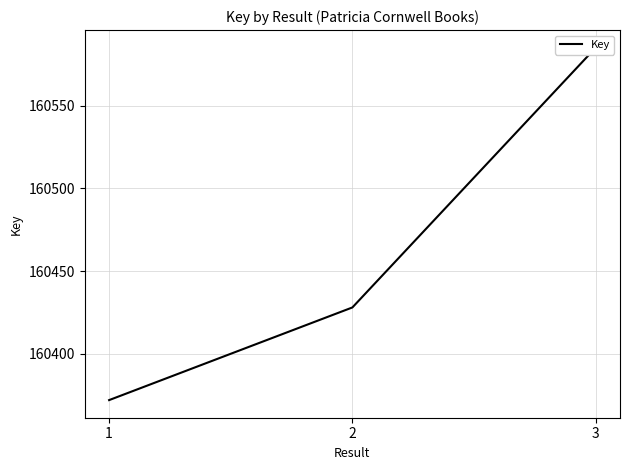

The value at 3 is 234908. True or false?

False